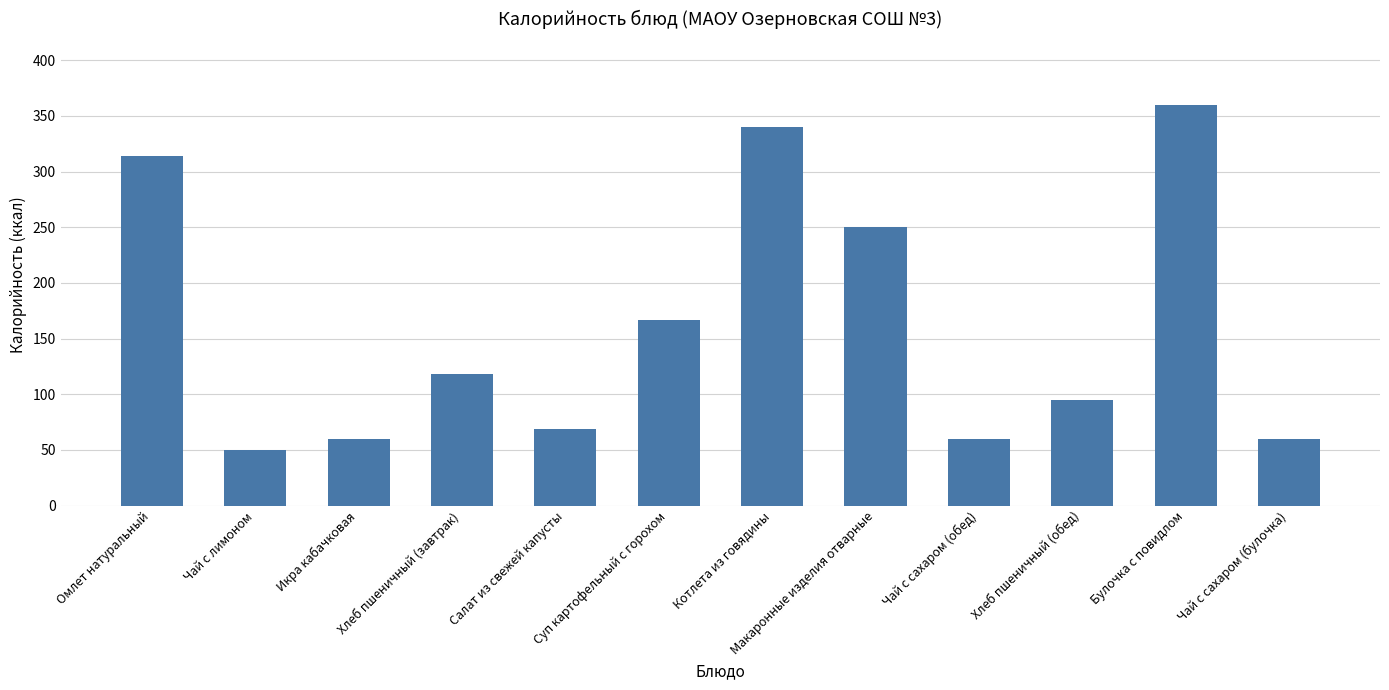

Count the number of data series in this chart.

1